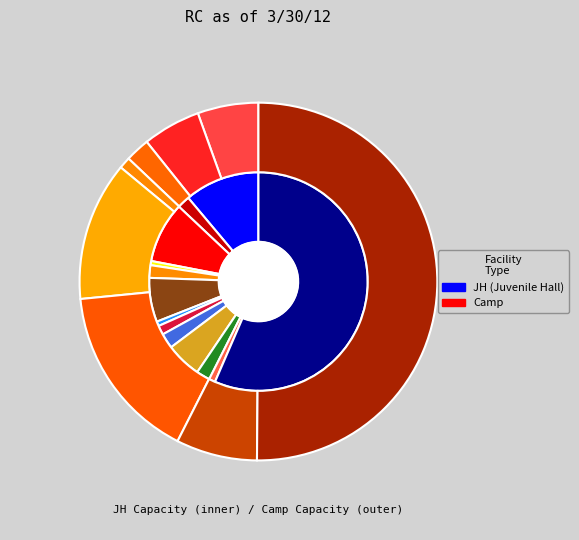

Which category has the biggest portion of the pie?

Los Angeles